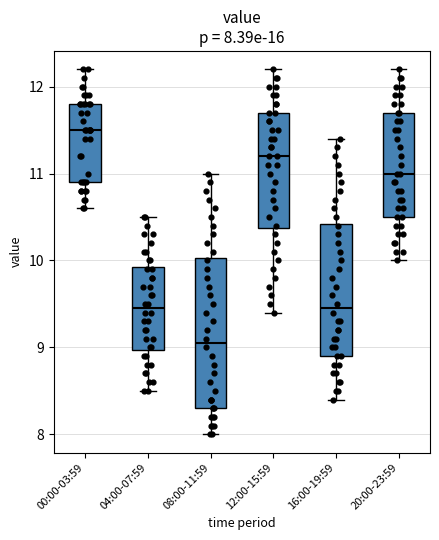

Comparing the boxes themselves (not the whiskers), which one is the tallest?

08:00-11:59